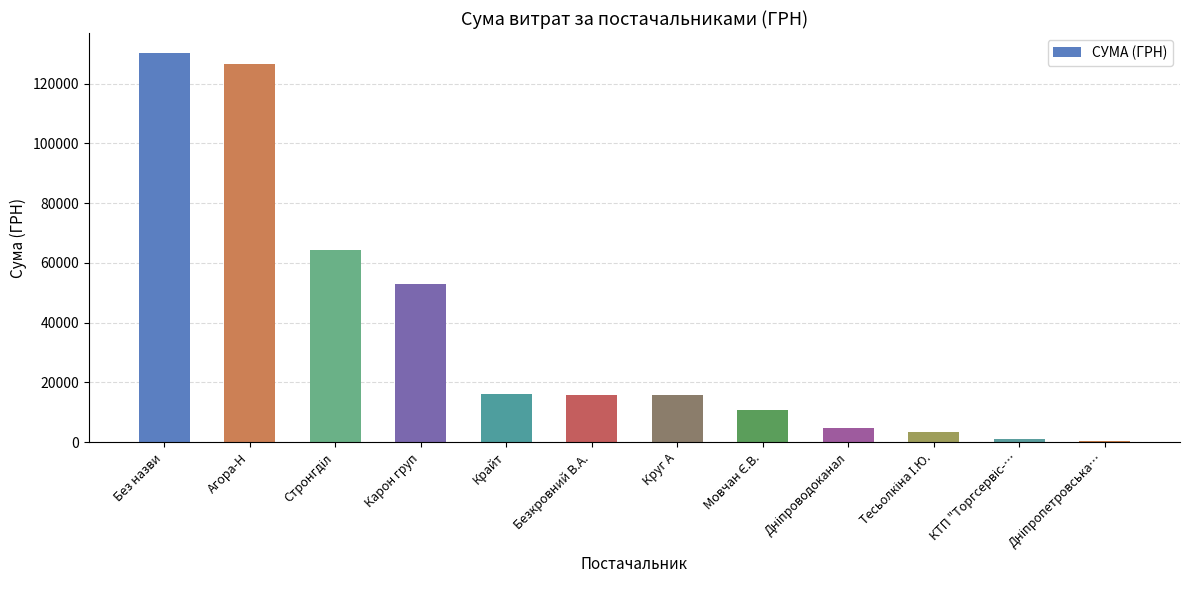

Approximately how many times larger is the value at Безкровний В.А. compared to Крайт?

1.0